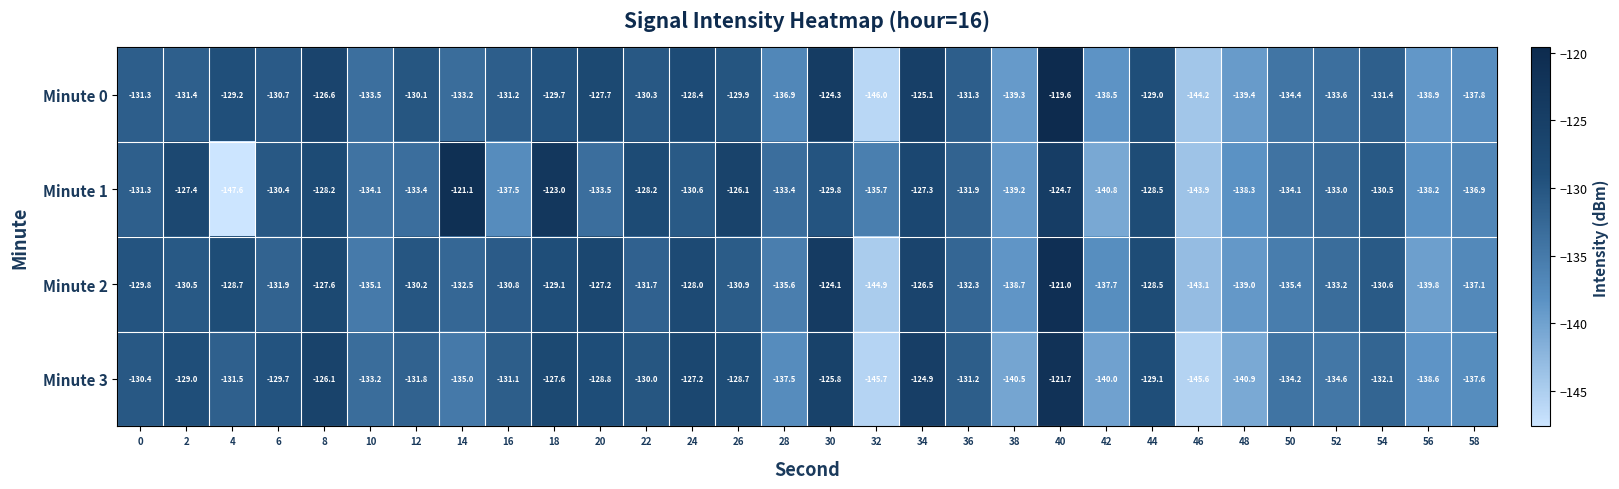

What is the difference between the maximum and minimum values in the Minute 2 series?

23.9